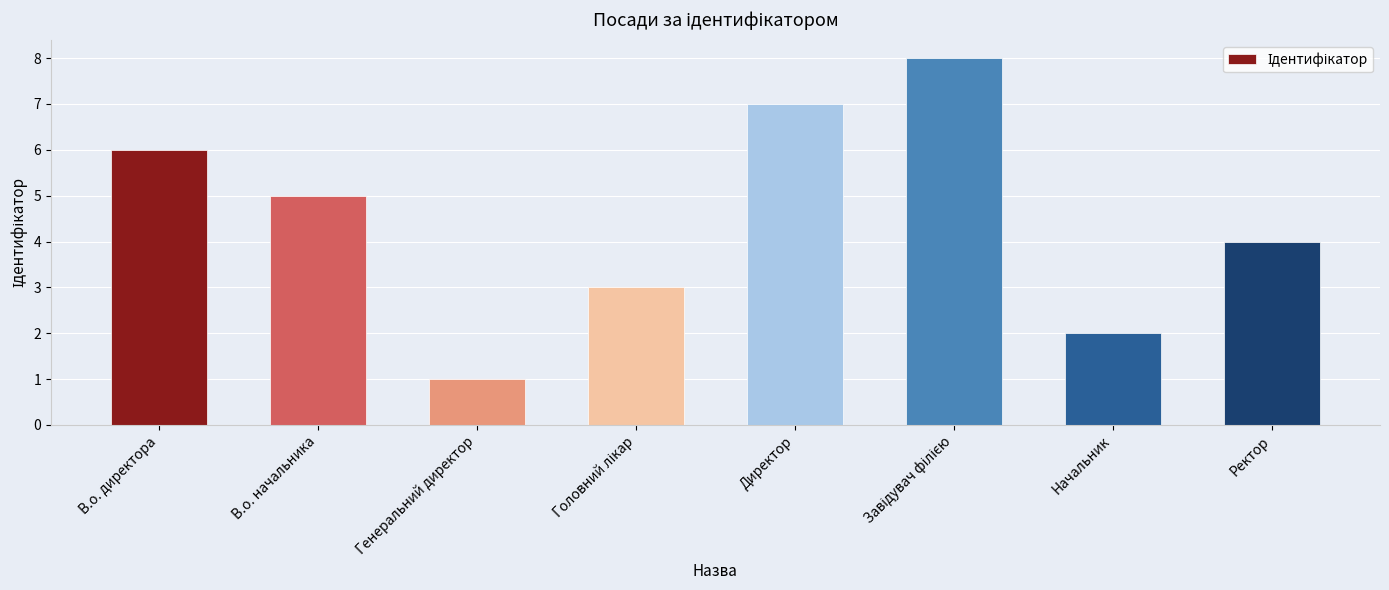

What is the label of the 6th bar from the right?

Генеральний директор